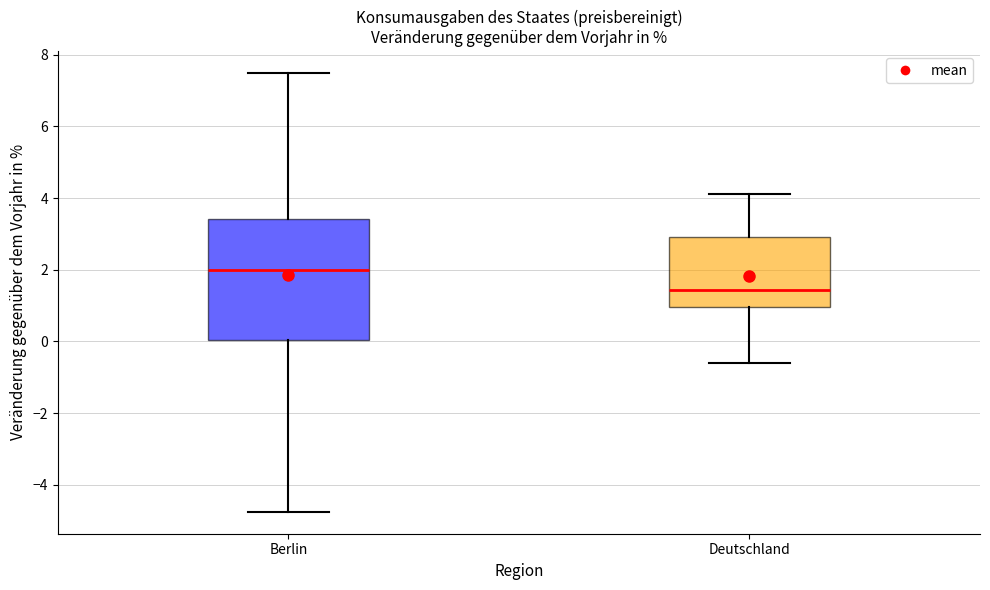

Which box is the tallest, from its lower edge to its upper edge?

Berlin